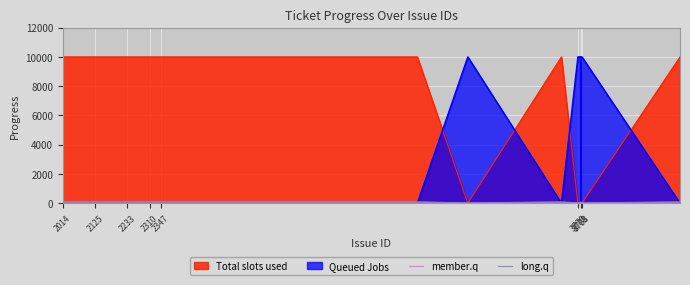

At how many categories does at least one series exceed 23?

37